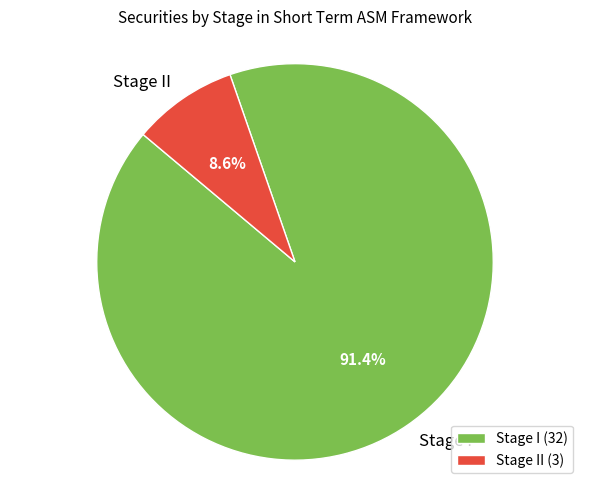

Is it true that Stage II is 9% of the pie?

True